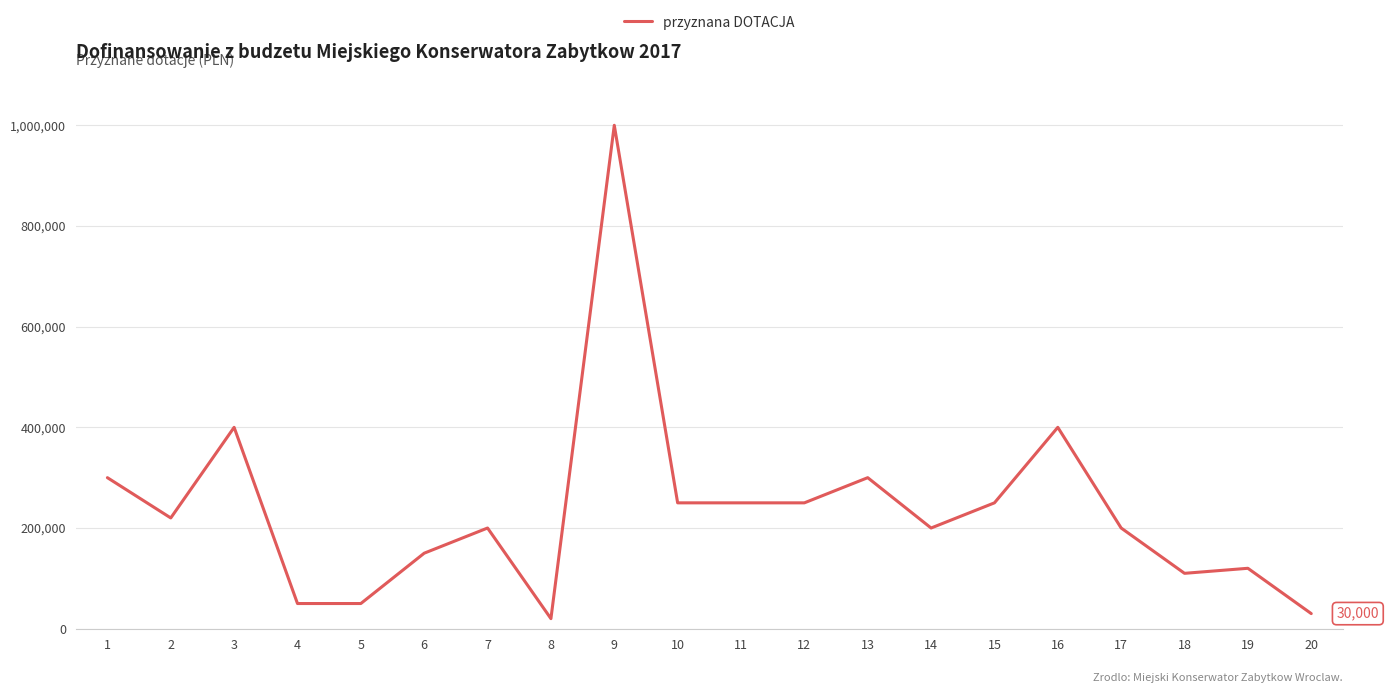

At which category does the data reach its first local valley?

2